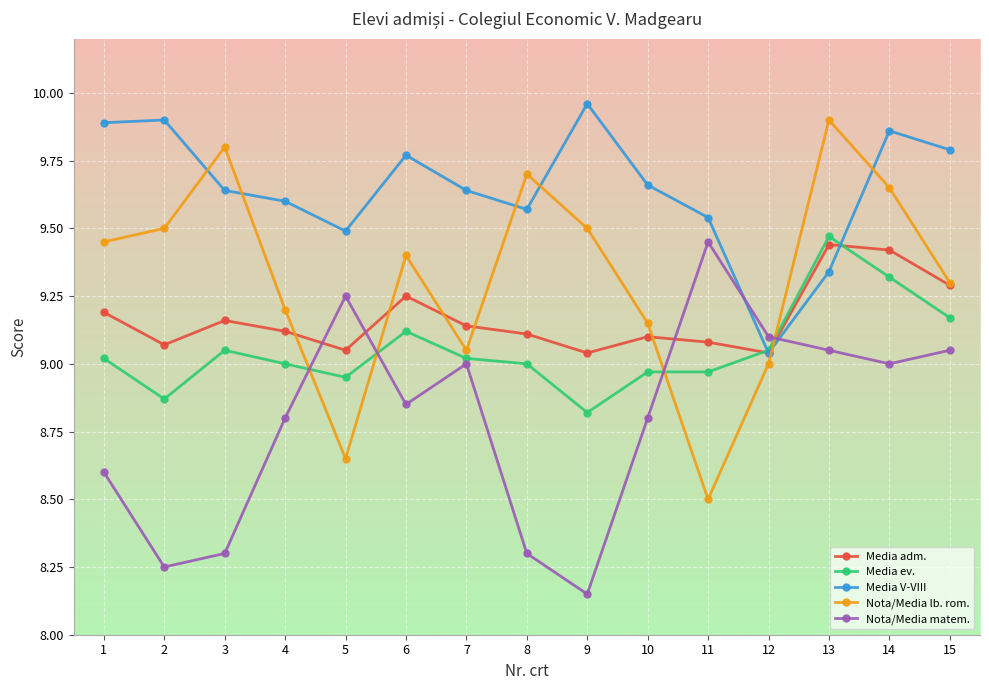

What is the total value across all series at 4?

45.7